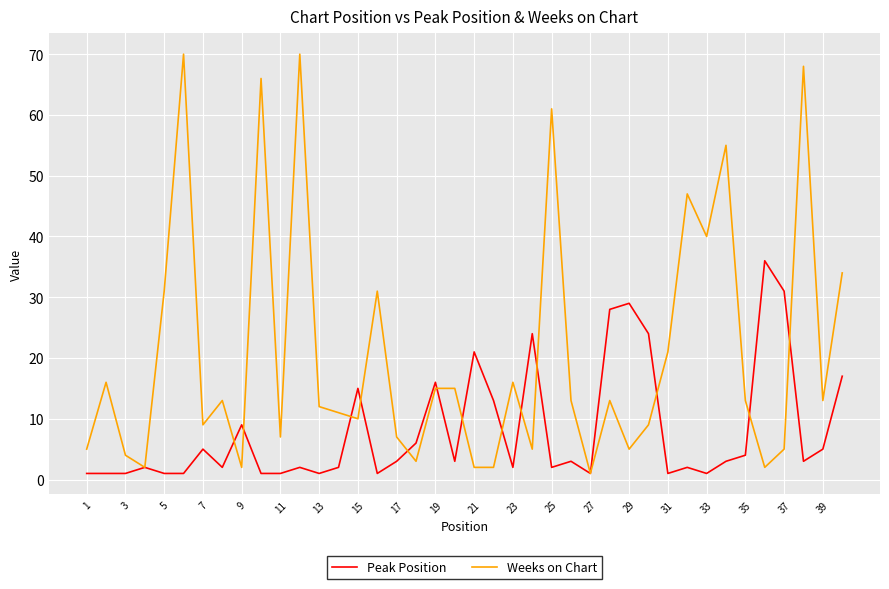

List the series in order of their overall mean, lowest first.

Peak Position, Weeks on Chart